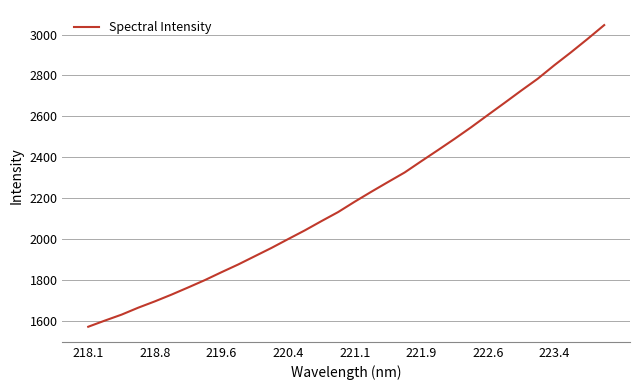

What is the minimum value shown in the chart?

1569.4